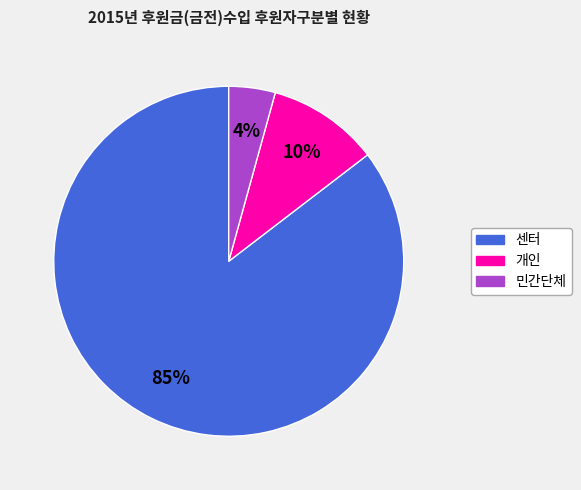

To the nearest percent, what is the average slice percentage?

33%